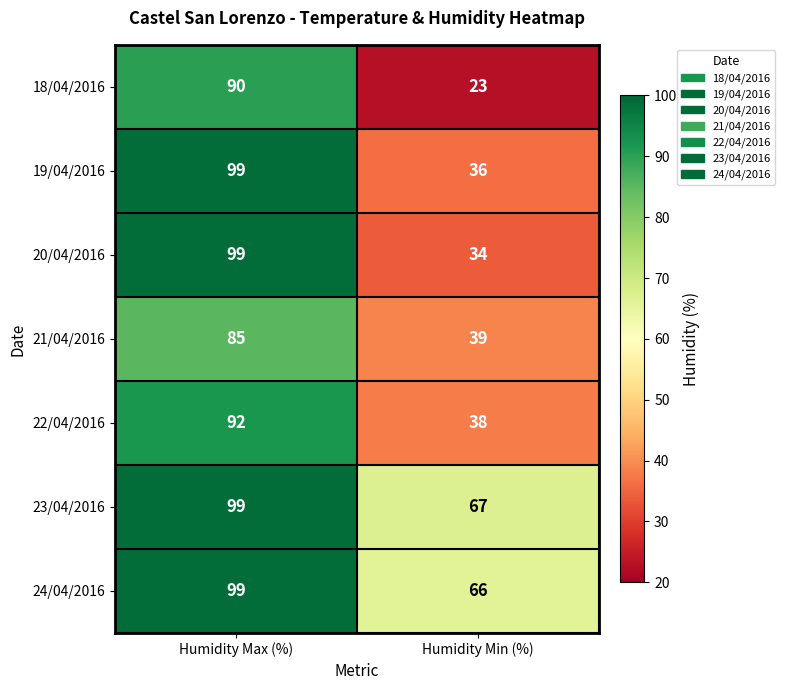

What is the sum of the 24/04/2016 values at Humidity Max (%) and Humidity Min (%)?

165